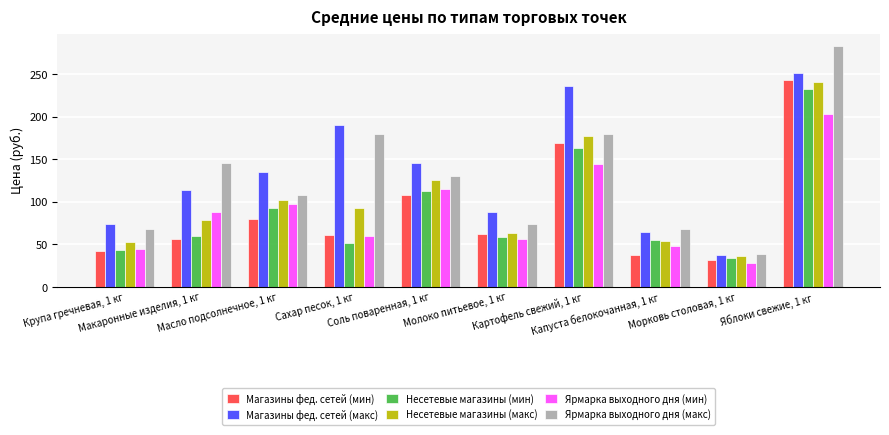

At which category is the sum across all series the highest?

Яблоки свежие, 1 кг